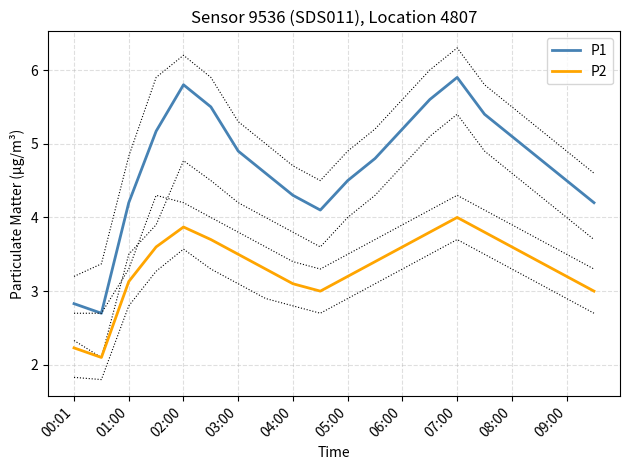

What is the approximate value of P1 at 19?

4.2